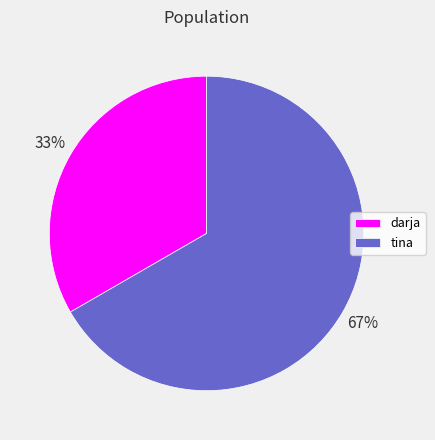

Which category accounts for the majority?

tina